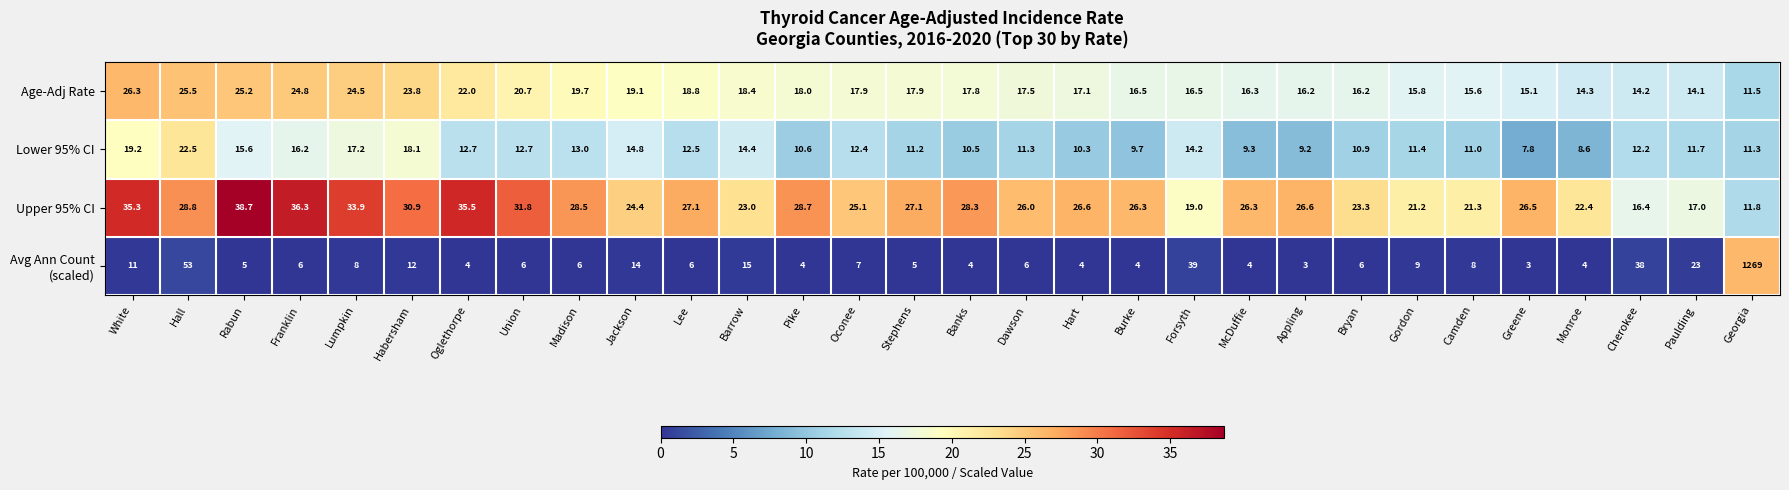

At which category is the sum across all series the highest?

Georgia